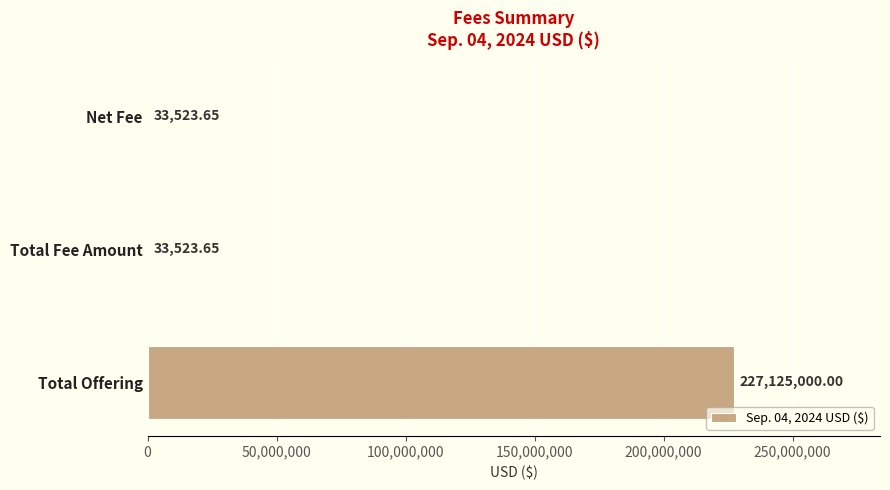

What is the sum of all values?

227192047.3